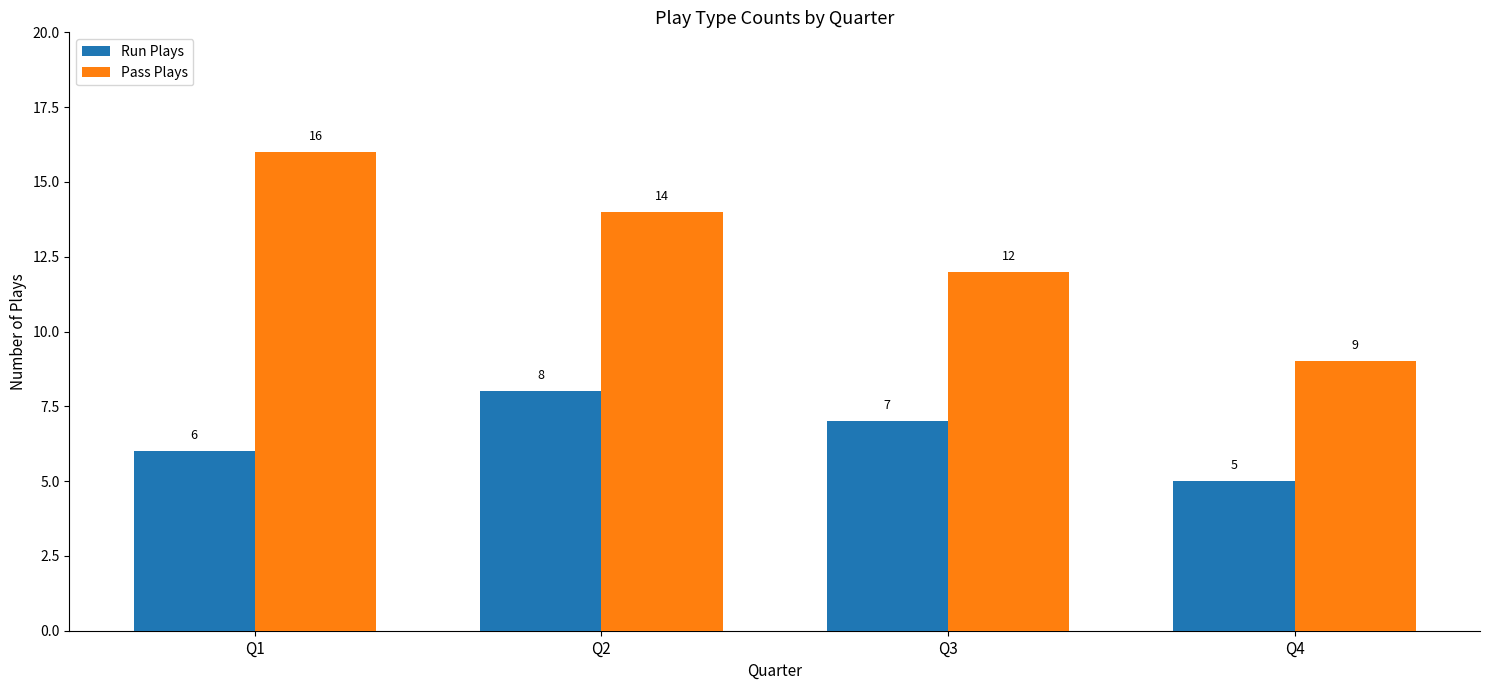

Which series changed the most between Q2 and Q3?

Pass Plays